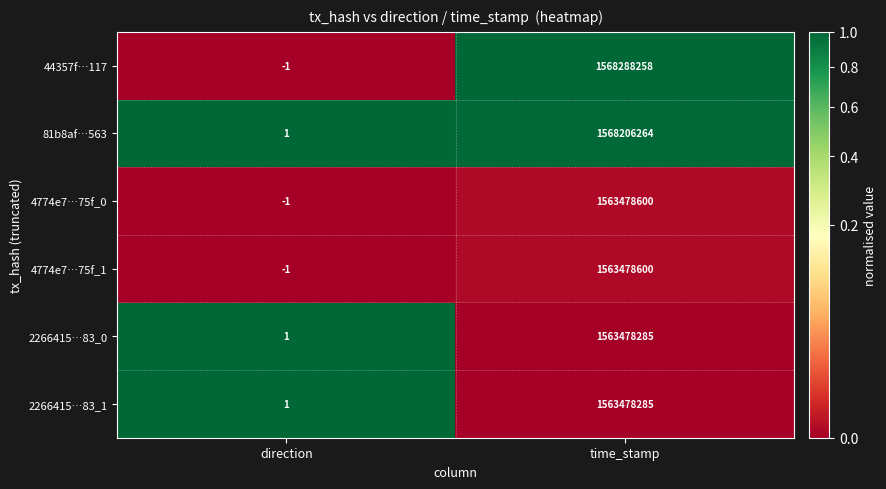

Between direction and time_stamp, which series saw the biggest shift?

44357f…117